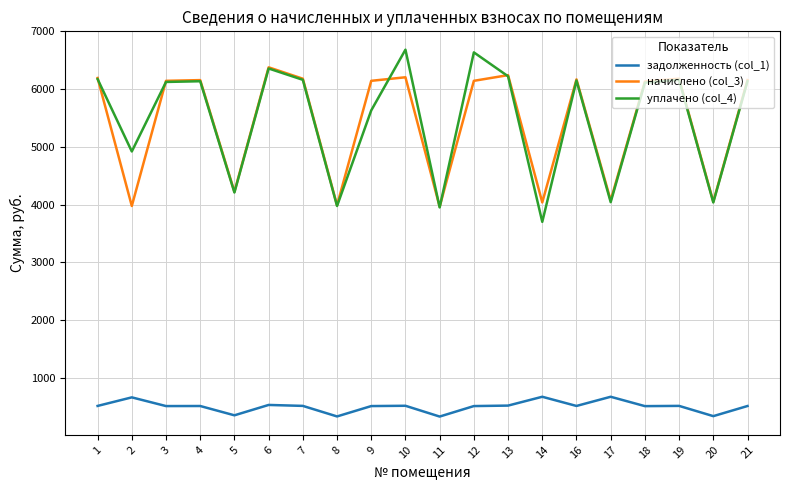

At how many categories does at least one series exceed 3906?

20